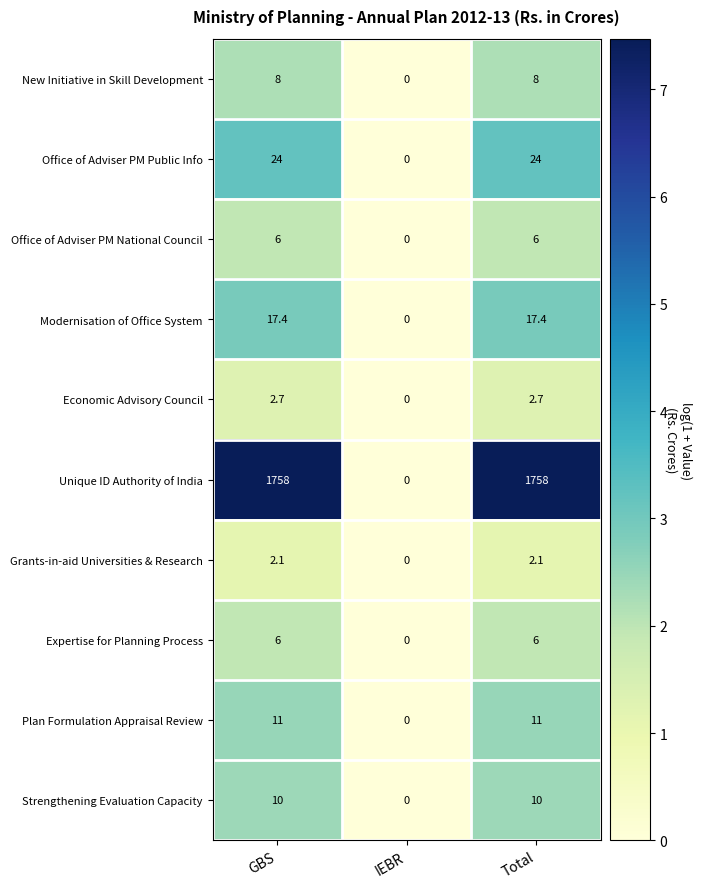

At which label is Grants-in-aid Universities & Research closest to 1?

IEBR